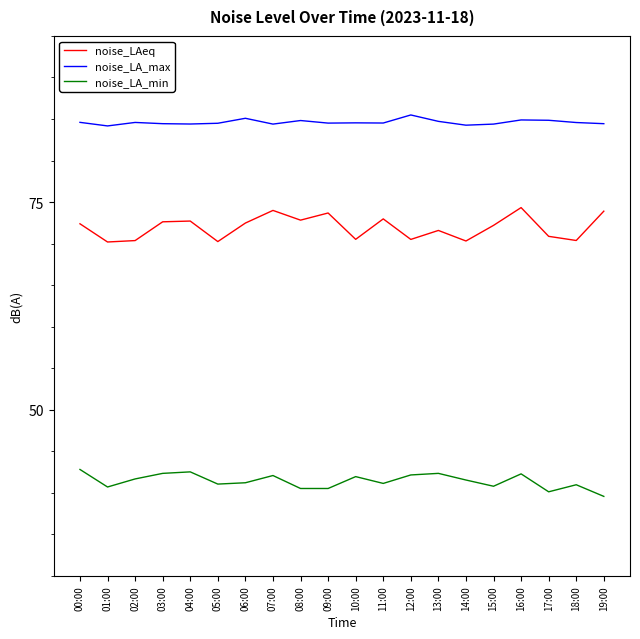

What position from the left is 13:00?

14